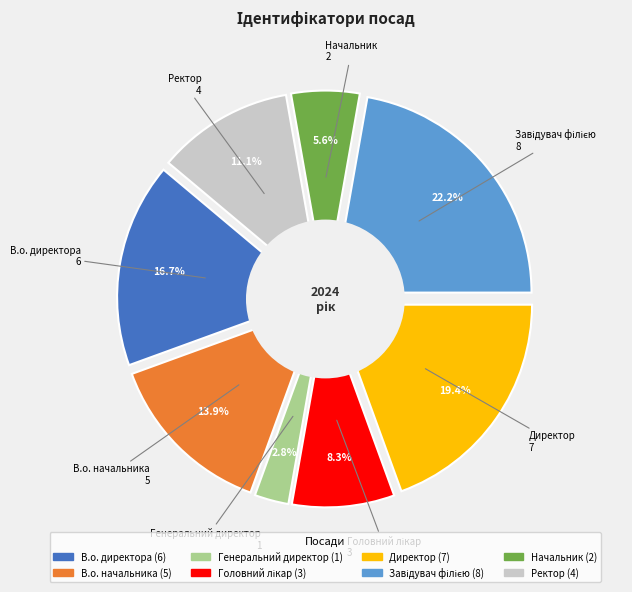

What percentage is the Директор slice, to the nearest percent?

19%